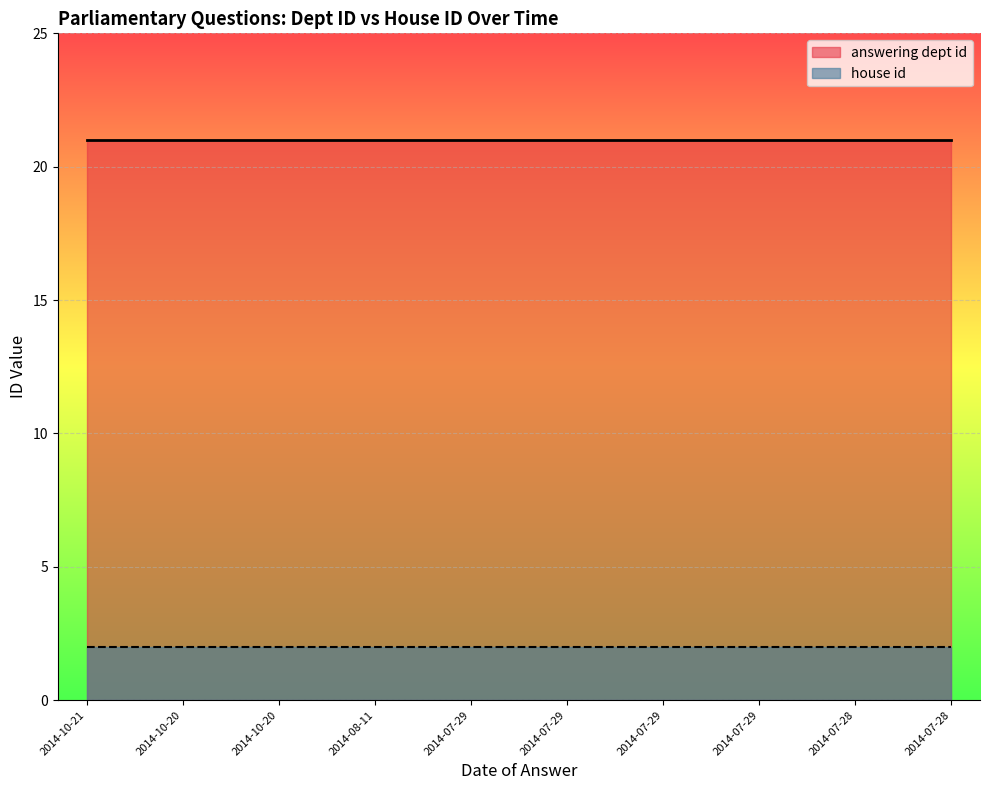

How many series are shown in this chart?

2